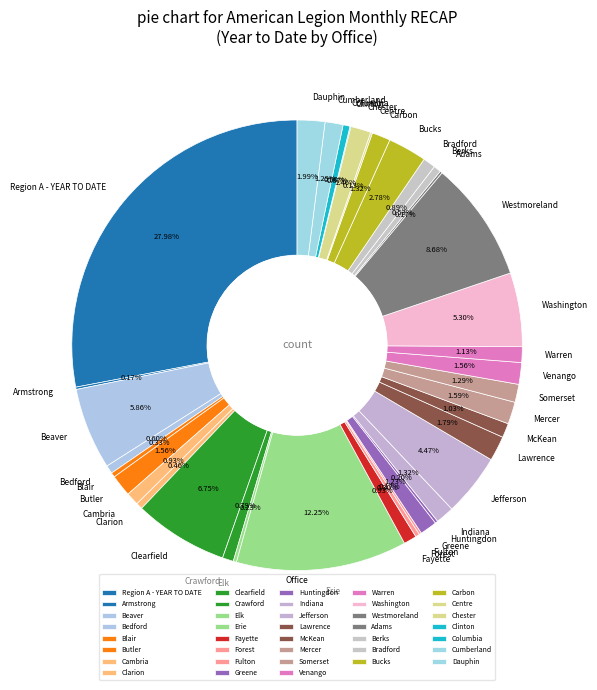

Which category has the biggest portion of the pie?

Region A - YEAR TO DATE